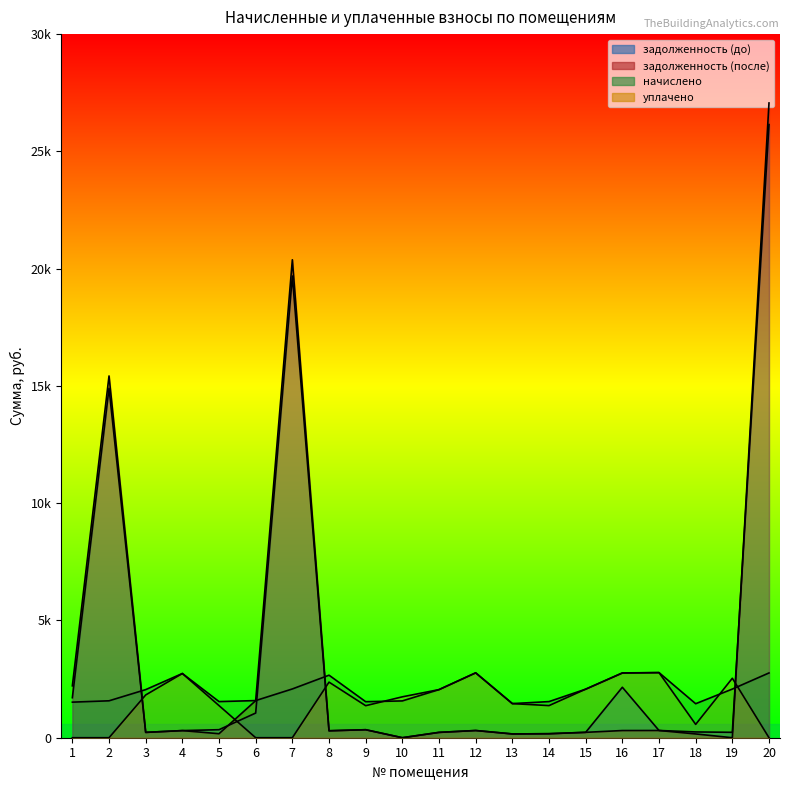

Reading right to left, extract all data points from this chart.

задолженность (до): 26143.1	230.6	246.3	308.5	2151.6	230.0	171.2	161.7	307.4	227.9	0.0	341.3	296.3	19686.3	1052.6	342.4	304.2	227.9	14900.2	1706.7
задолженность (после): 27063.7	0.0	161.1	308.5	306.3	230.0	171.2	161.7	307.4	227.9	0.0	341.3	296.3	20379.6	1580.5	171.2	304.2	227.9	15424.9	2212.4
начислено: 2761.8	2074.9	1450.1	2776.1	2757.1	2070.2	1540.7	1454.8	2766.6	2051.1	1569.3	1535.9	2666.4	2079.7	1583.6	1540.7	2738.0	2051.1	1574.1	1516.9
уплачено: 0.0	2536.1	568.6	2776.1	2764.3	2070.2	1369.5	1454.7	2766.6	2051.1	1743.8	1365.7	2370.2	0.0	0.0	1369.5	2738.0	1823.2	0.0	0.0